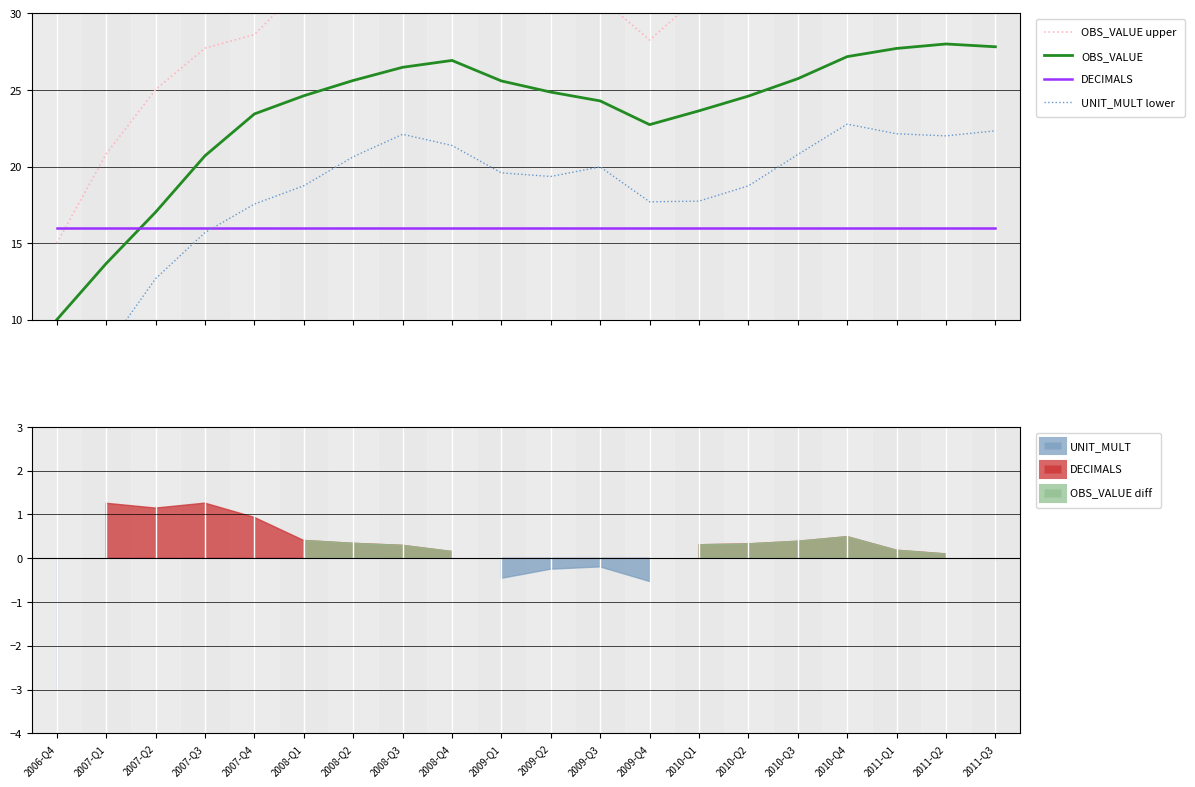

What is the label of the 2nd point from the left?

2007-Q1